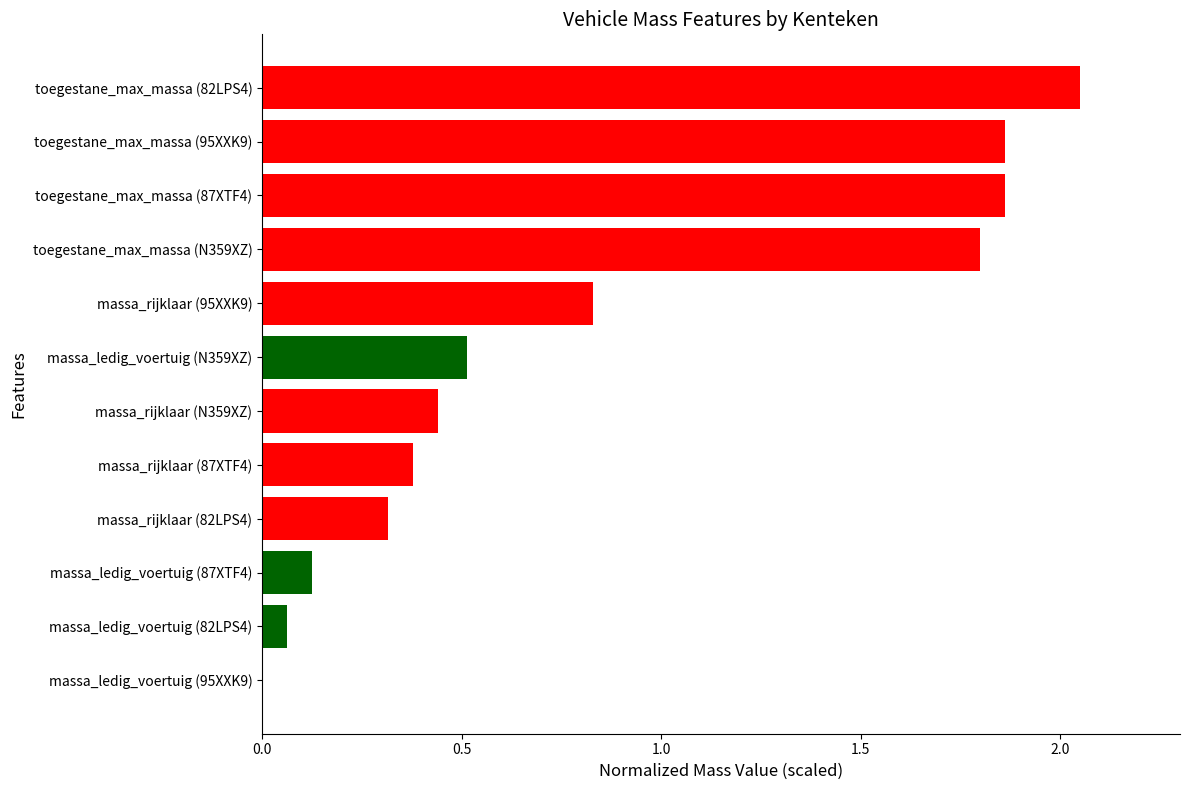

Which label corresponds to the largest value in the chart?

toegestane_max_massa (82LPS4)